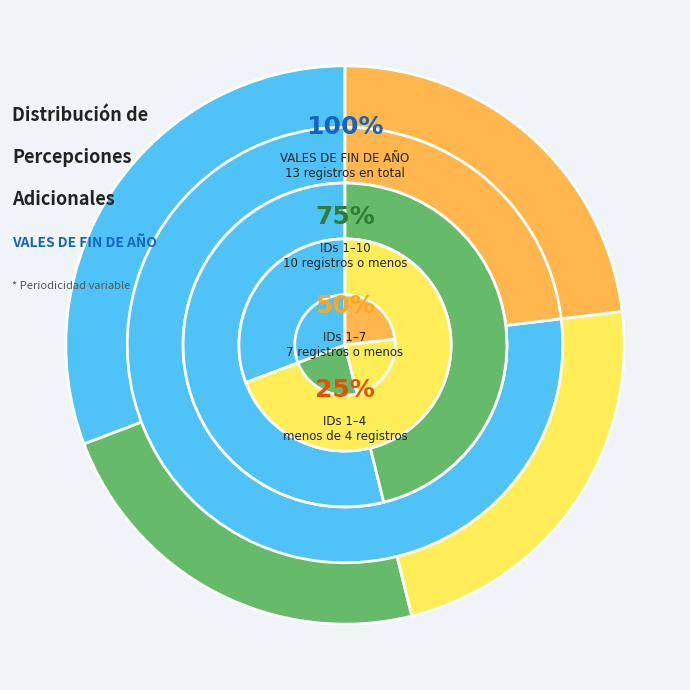

To the nearest percent, what is the combined percentage of 7 and 9?

18%